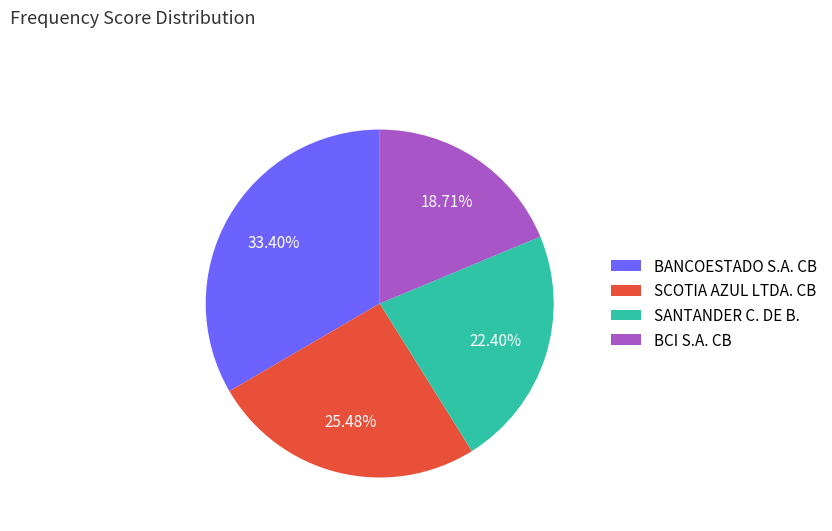

Is SCOTIA AZUL LTDA. CB the majority of the pie?

No